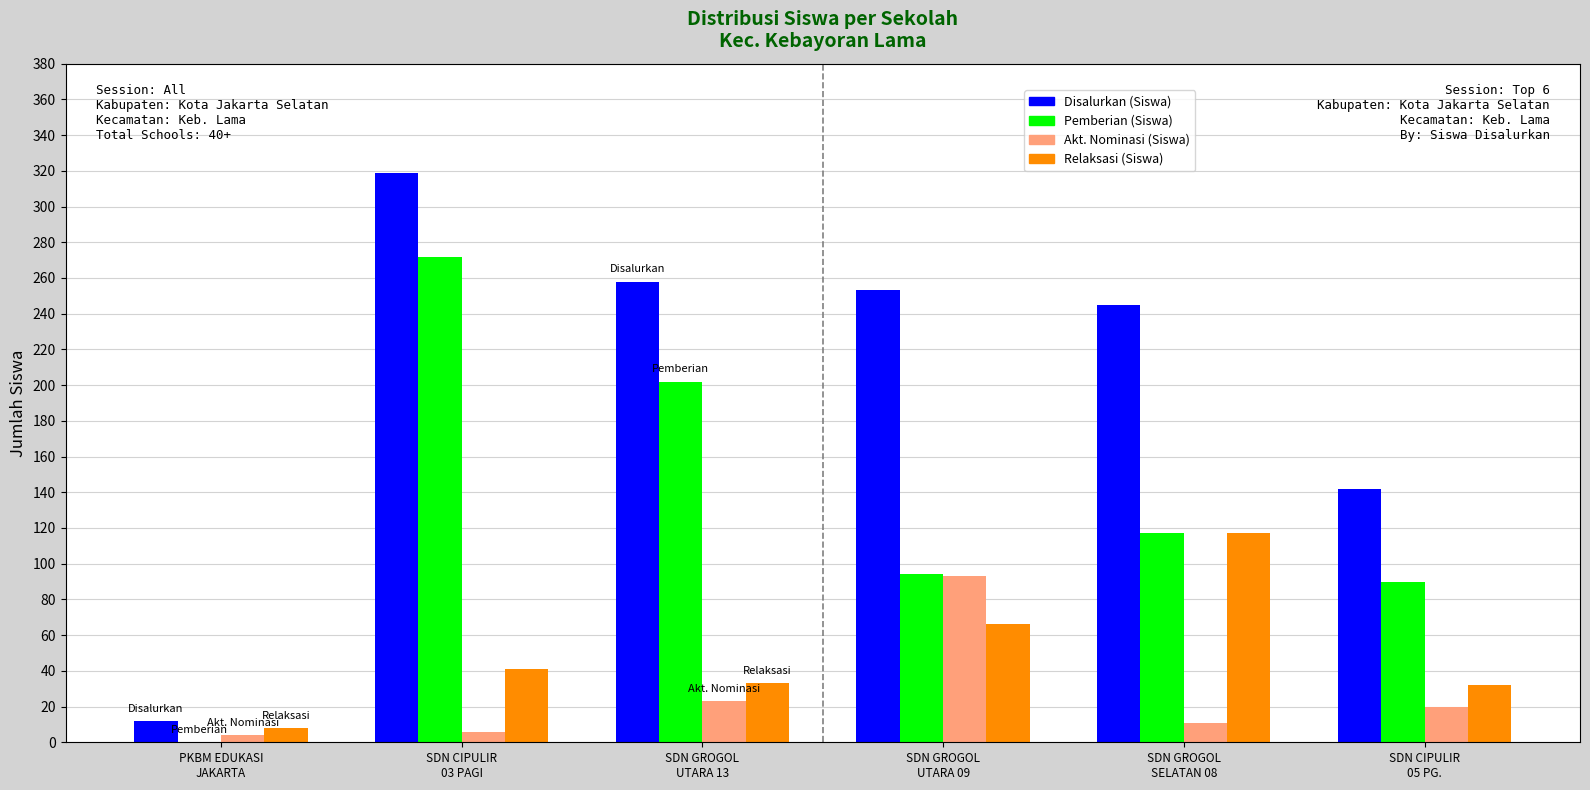

What is the sum of all Relaksasi (Siswa) values?

297